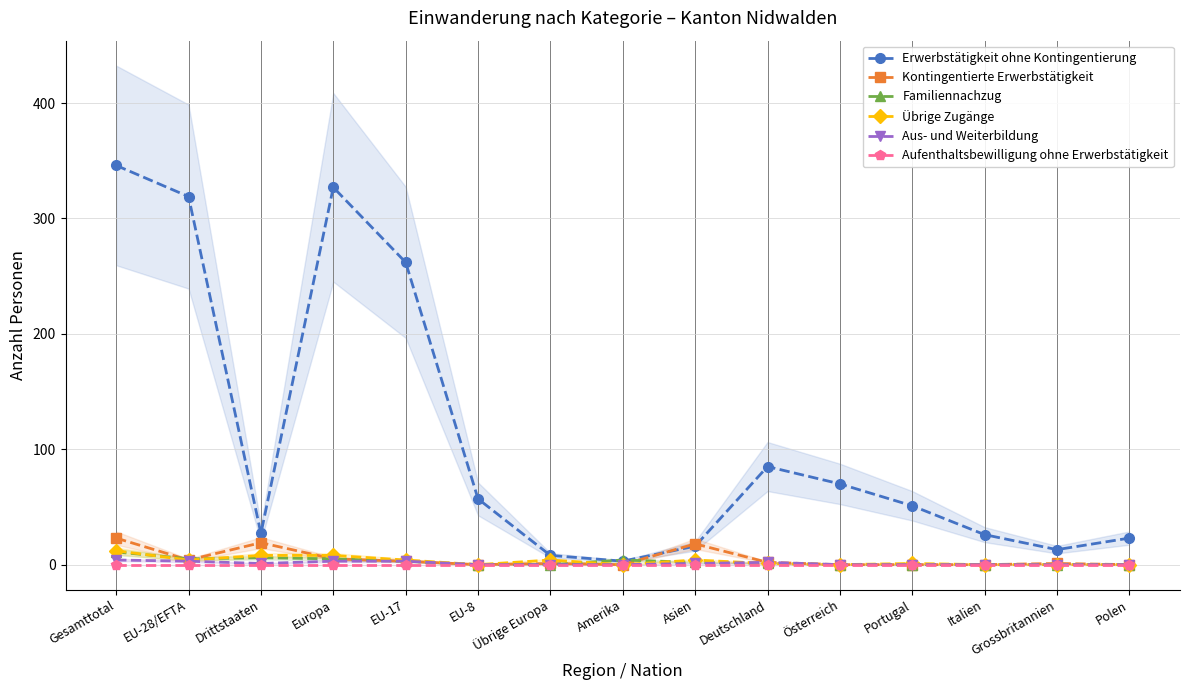

What is the label of the 2nd point from the left?

EU-28/EFTA